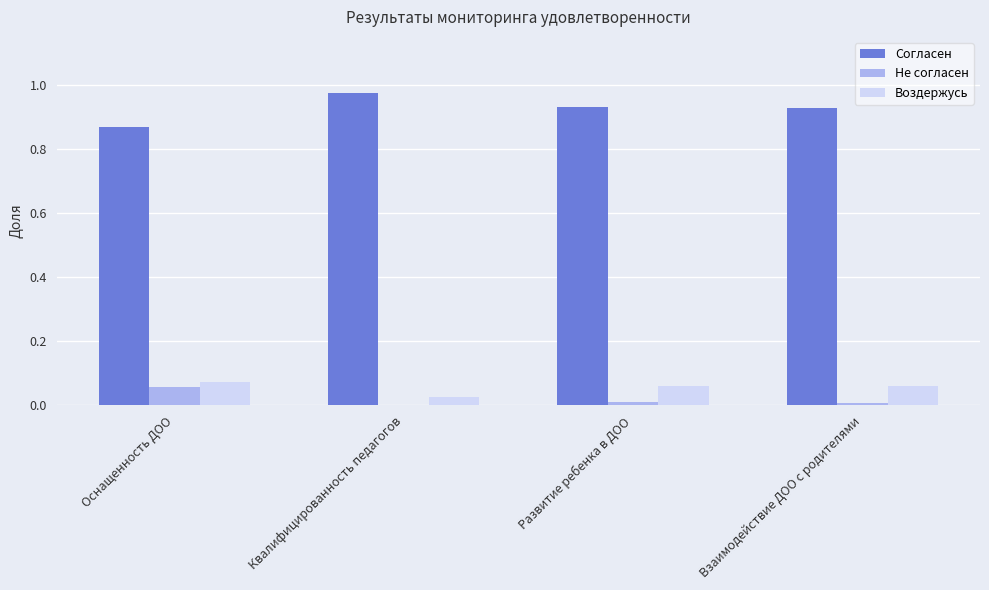

True or false: Согласен has a value of 0.5 at Квалифицированность педагогов.

False